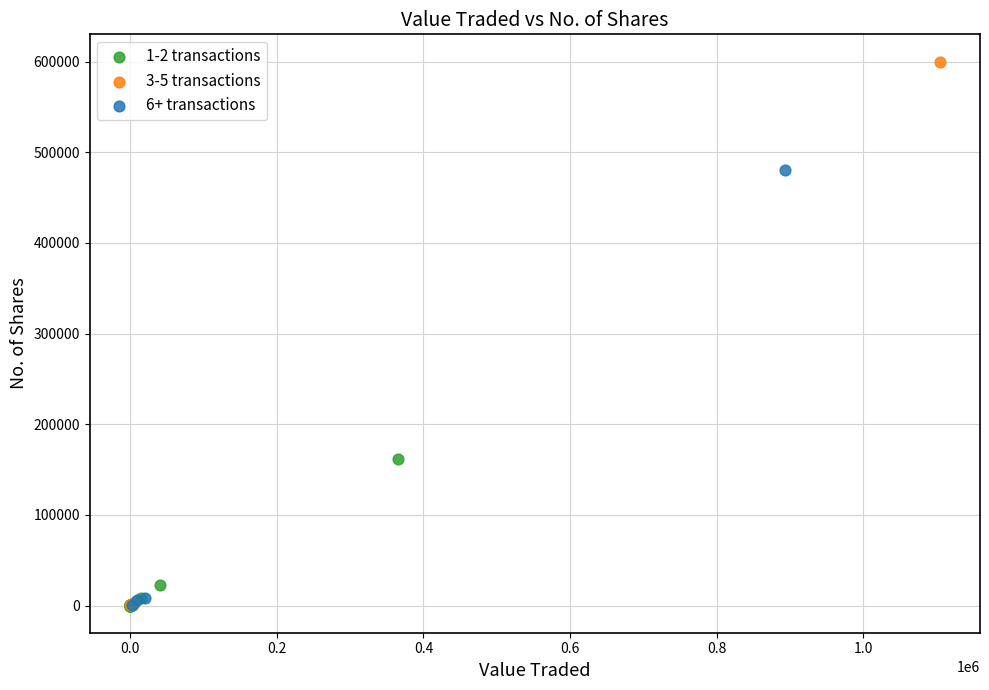

Which series has the largest Y range (max minus min)?

3-5 transactions